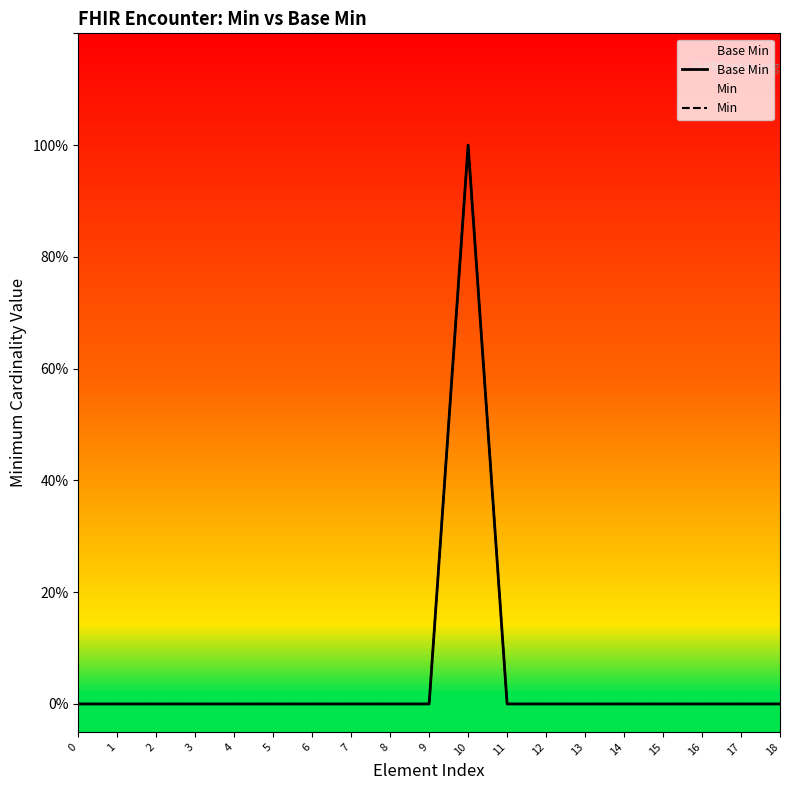

What is the highest value of the Min series?

1